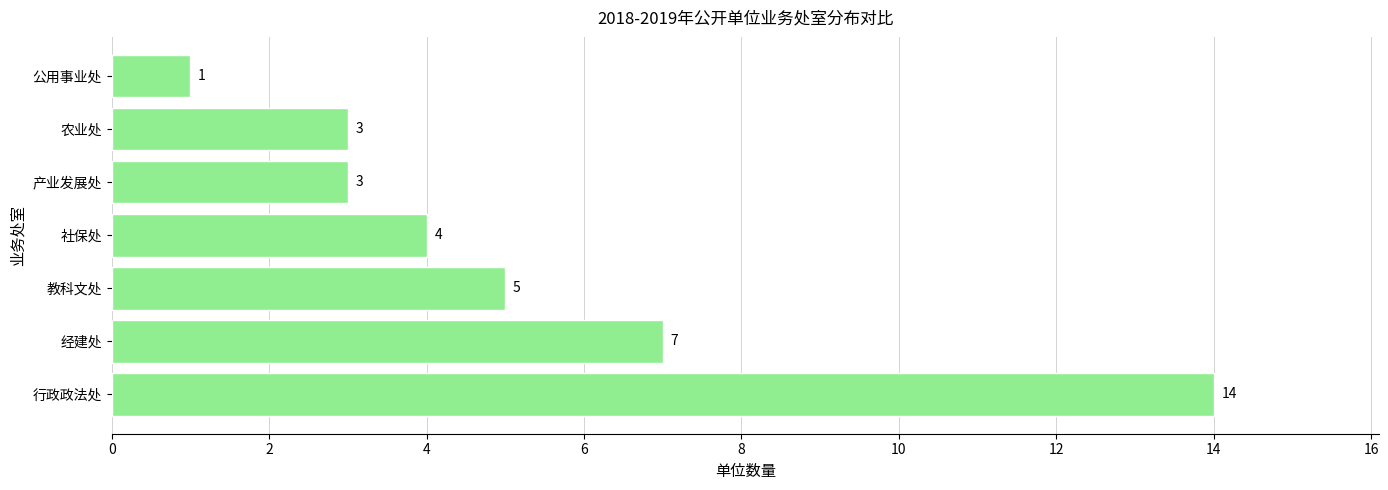

What is the difference between the second highest and second lowest values?

4